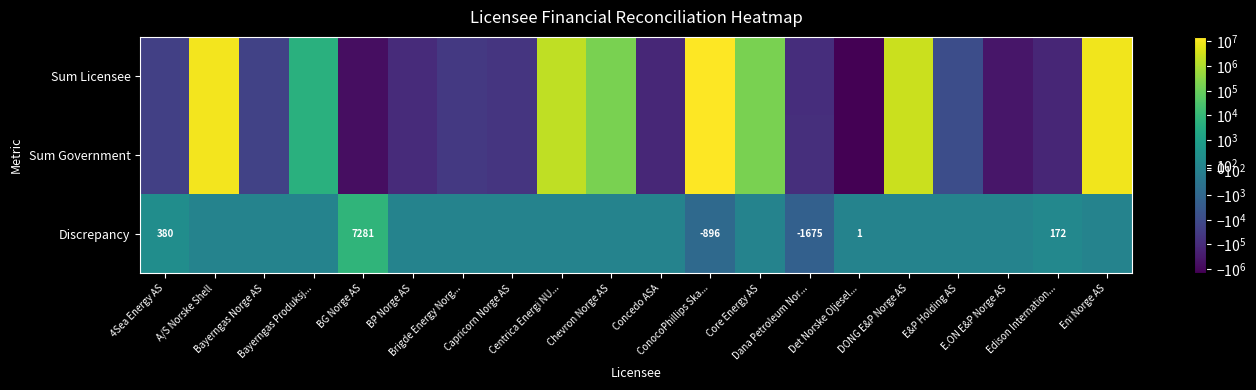

What value does the Sum Licensee series have at Bayerngas Norge AS?

-18710.0